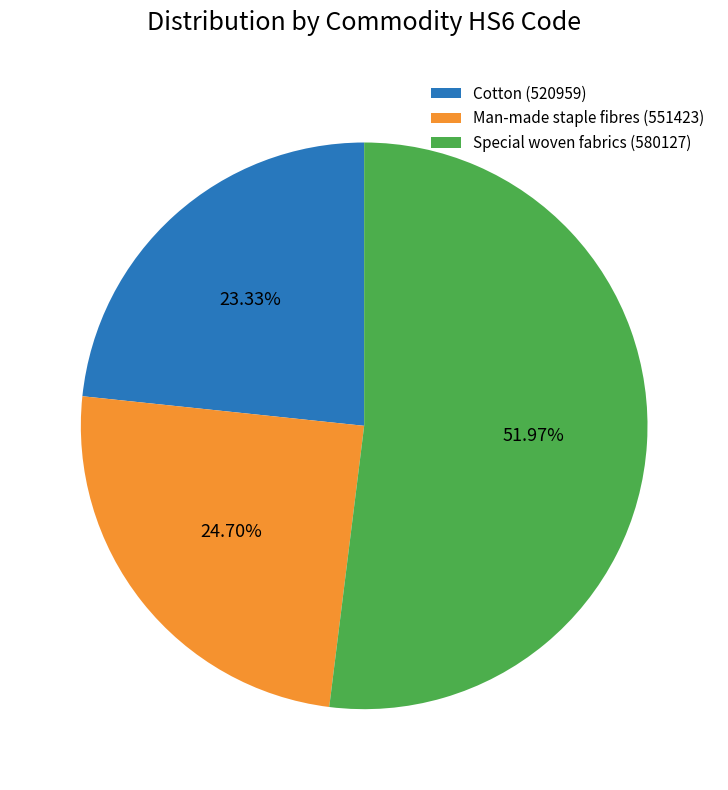

Is the sum of Cotton (520959) and Man-made staple fibres (551423) greater than half?

No